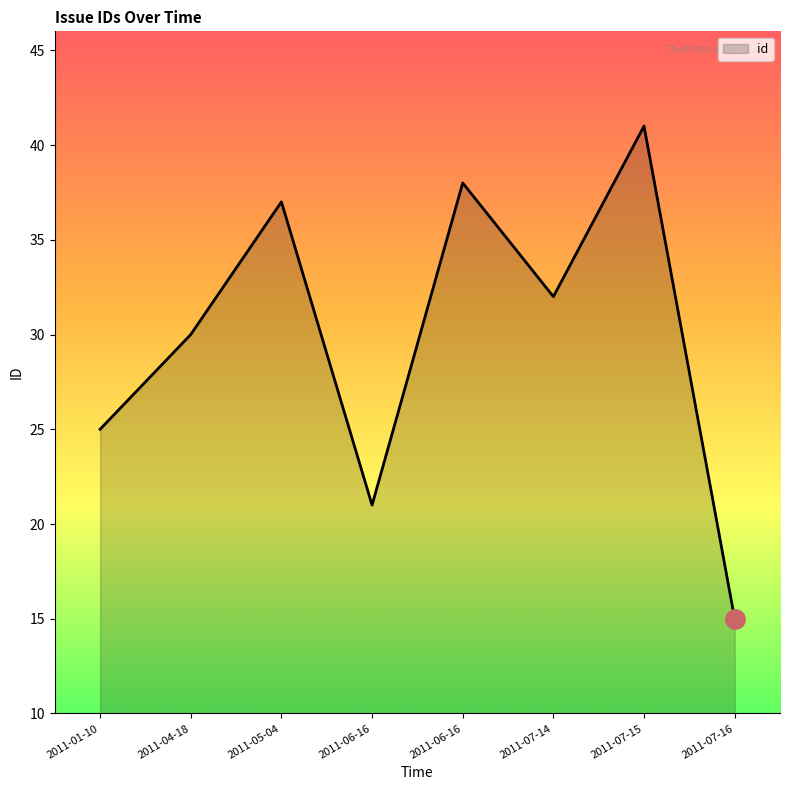

Count the number of categories in the chart.

8